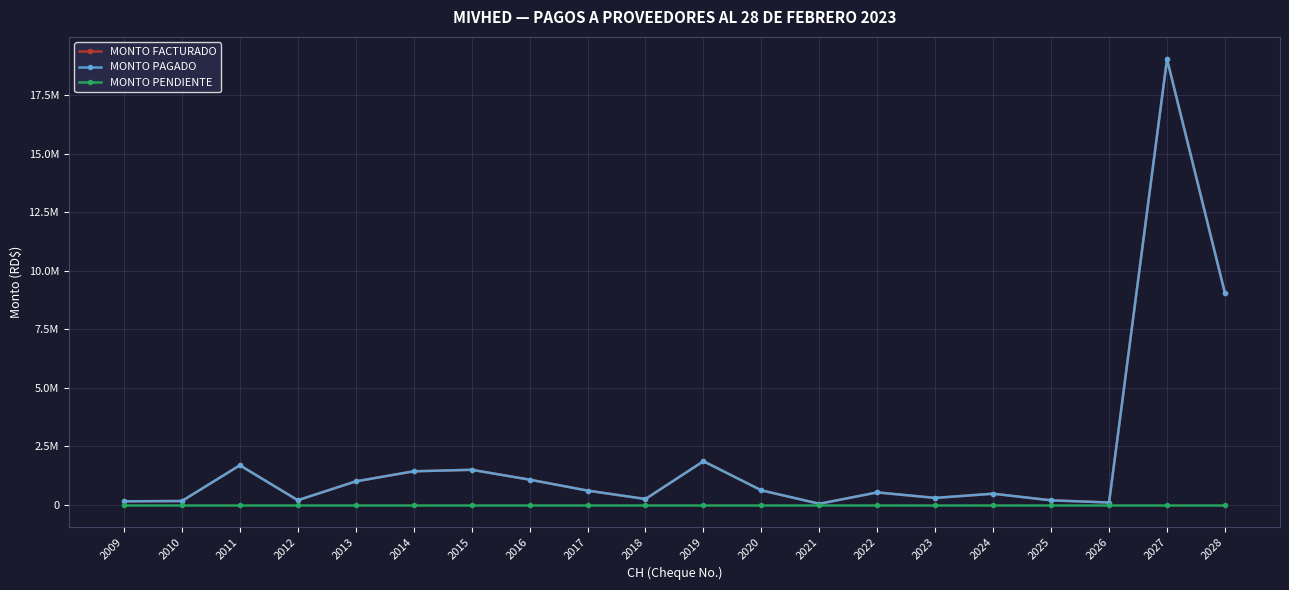

True or false: MONTO FACTURADO and MONTO PAGADO intersect in this chart.

False